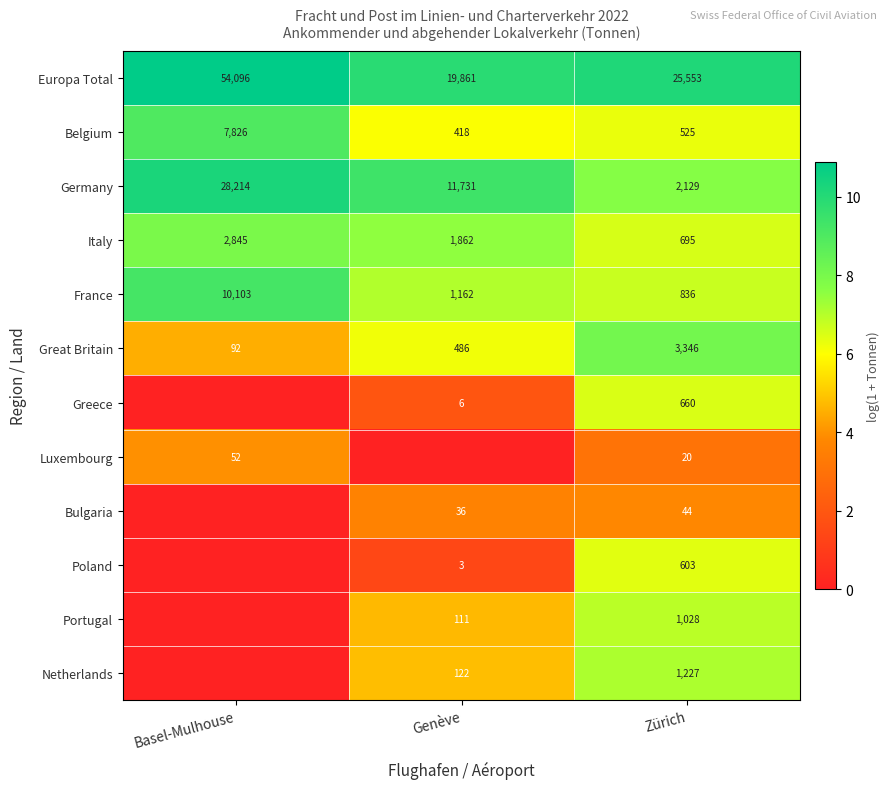

The Portugal series shows 111 at Genève. True or false?

True